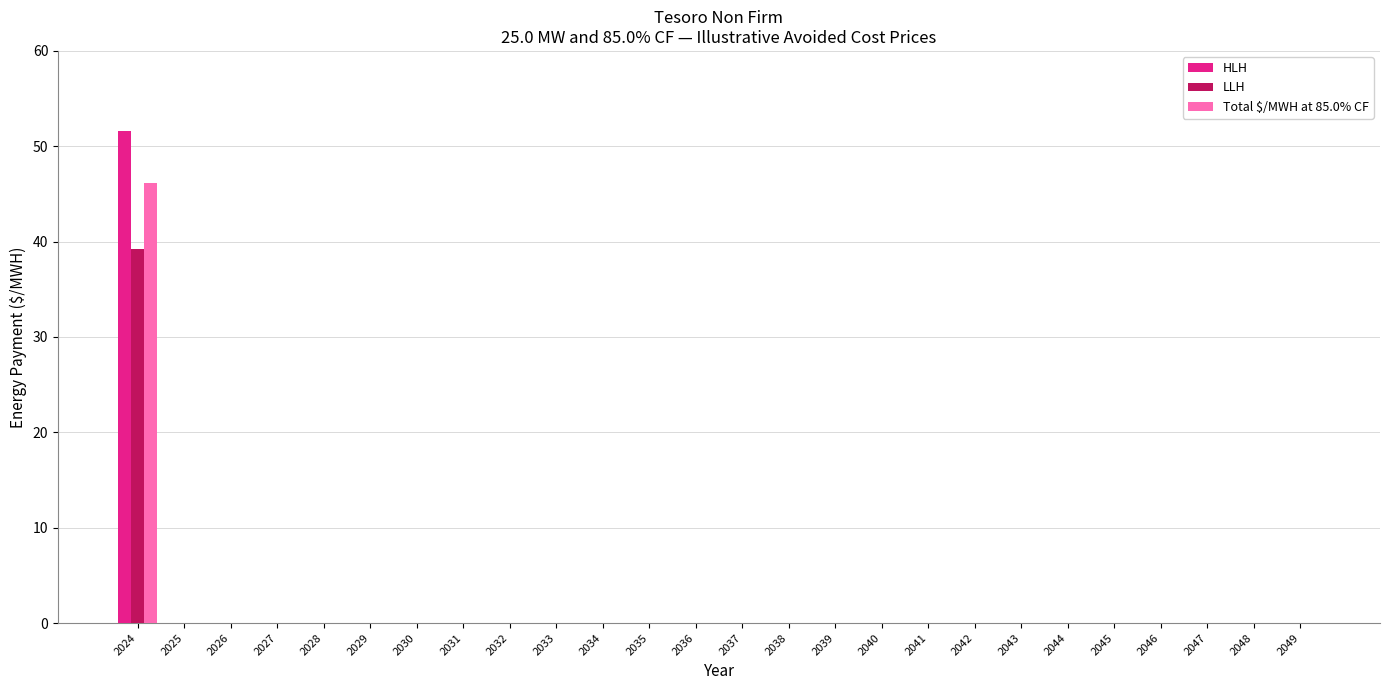

What is the sum of all LLH values?

39.3